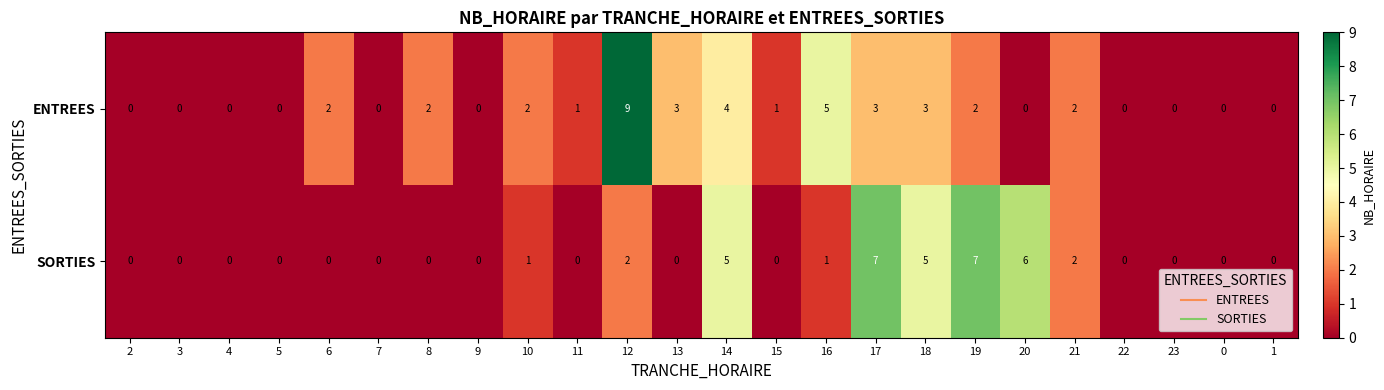

Between 9 and 12, which series saw the biggest shift?

ENTREES